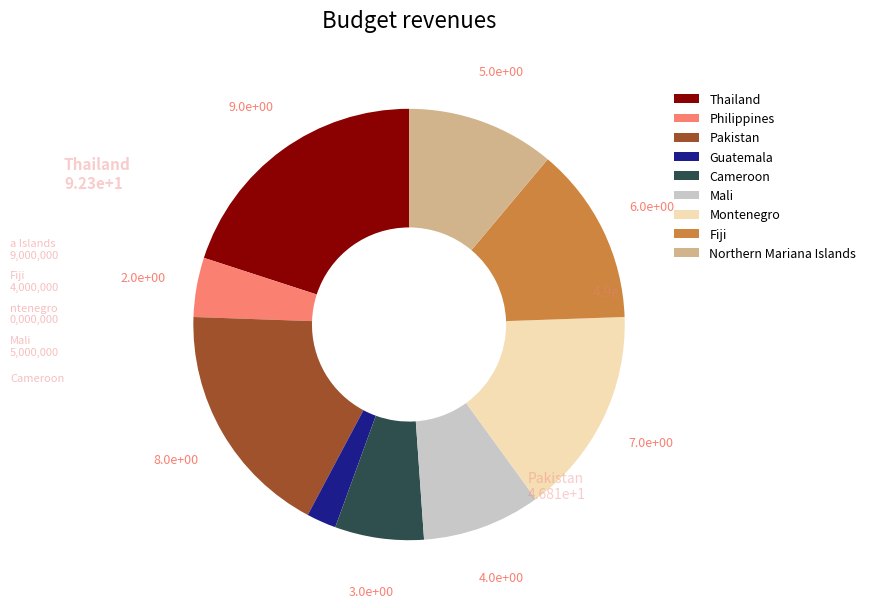

How many slices are in this pie chart?

9